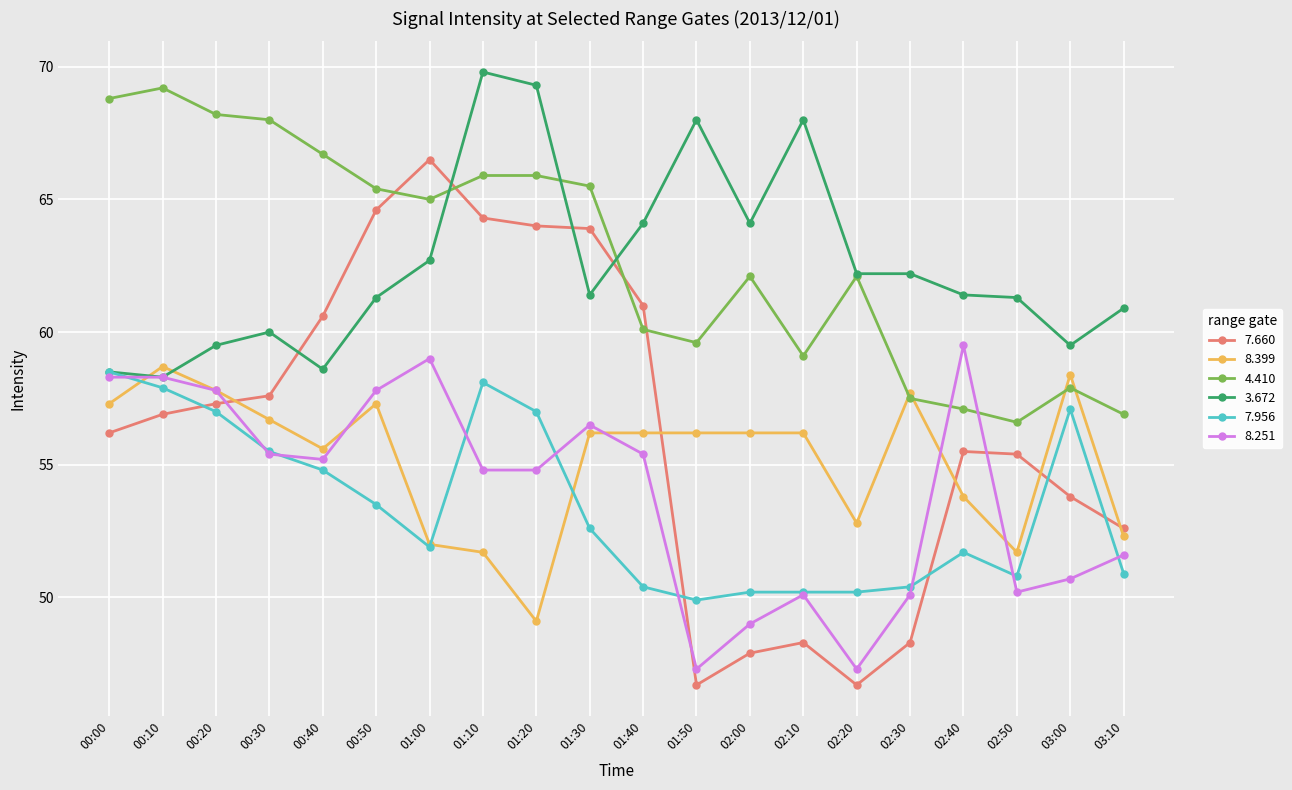

What is the spread (max minus min) of values at 01:00?

14.6